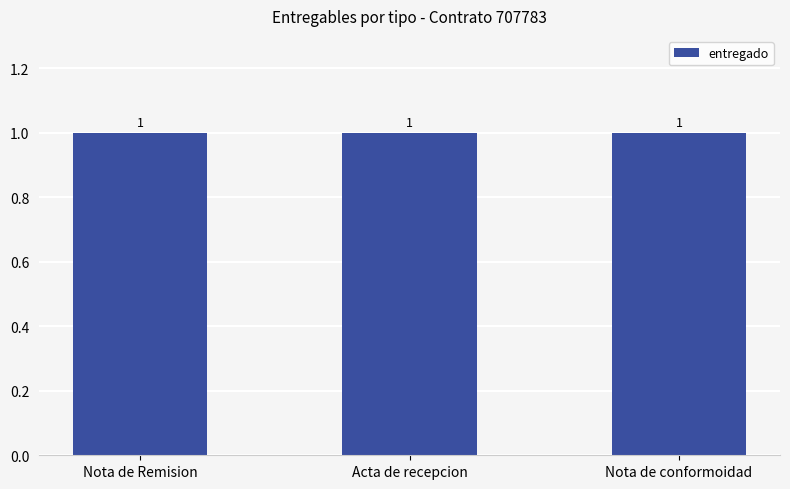

What is the value of the documento_adjunto bar at the 1st from the left?

1